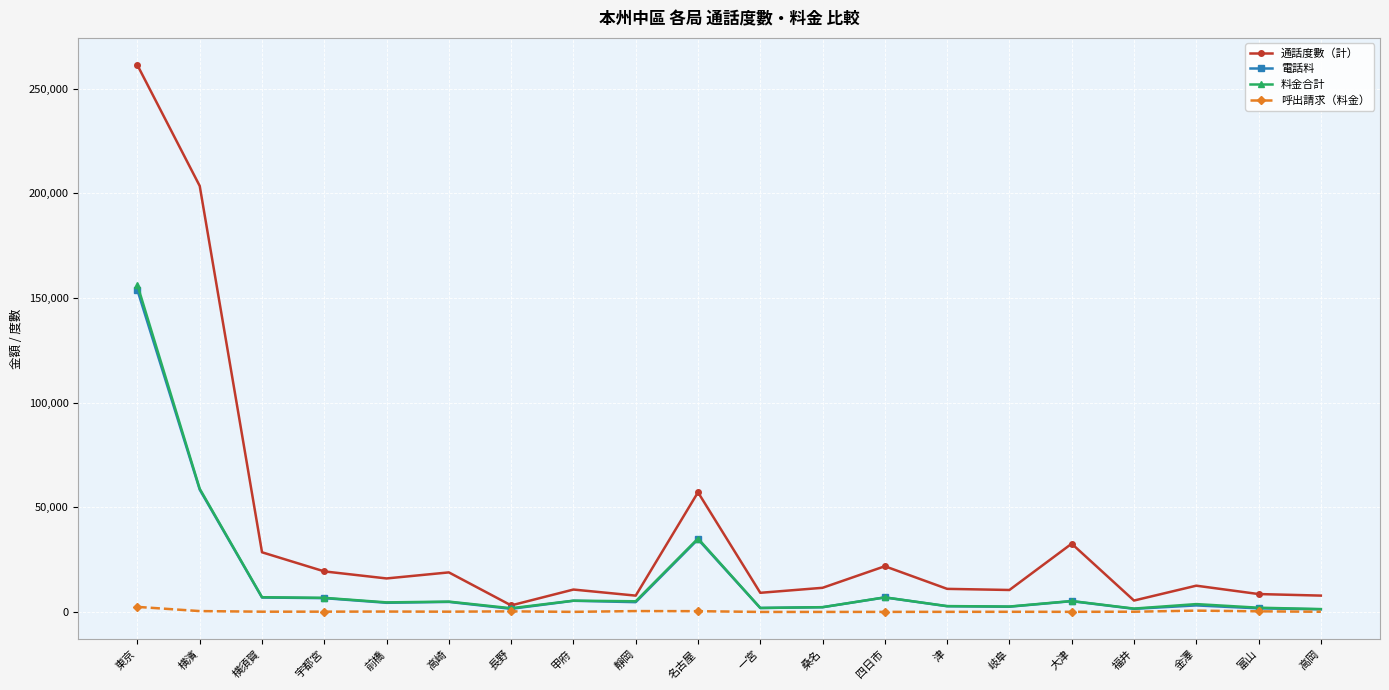

How many lines are shown in the chart?

4